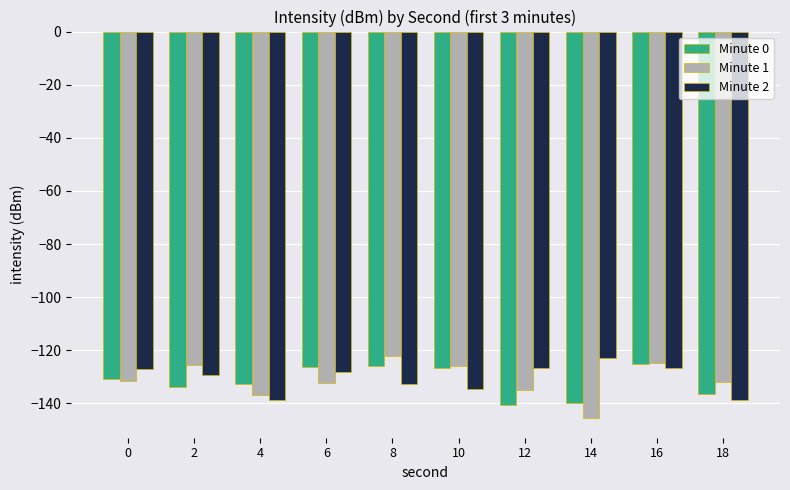

At which label does Minute 2 reach its peak?

14